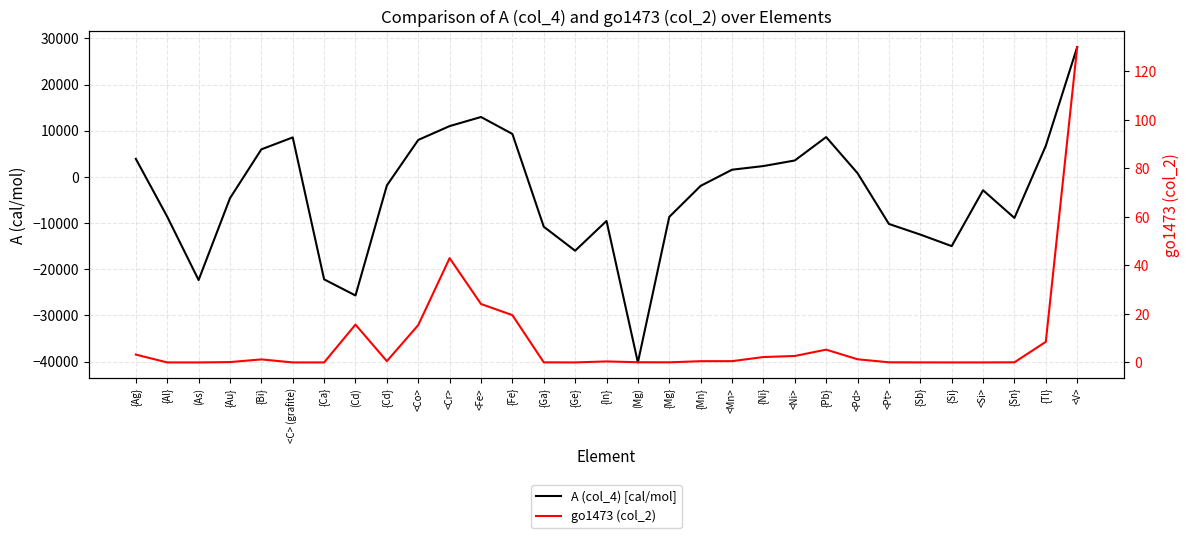

In go1473 (col_2), how many points are lower than both neighbors (excluding endpoints)?

6